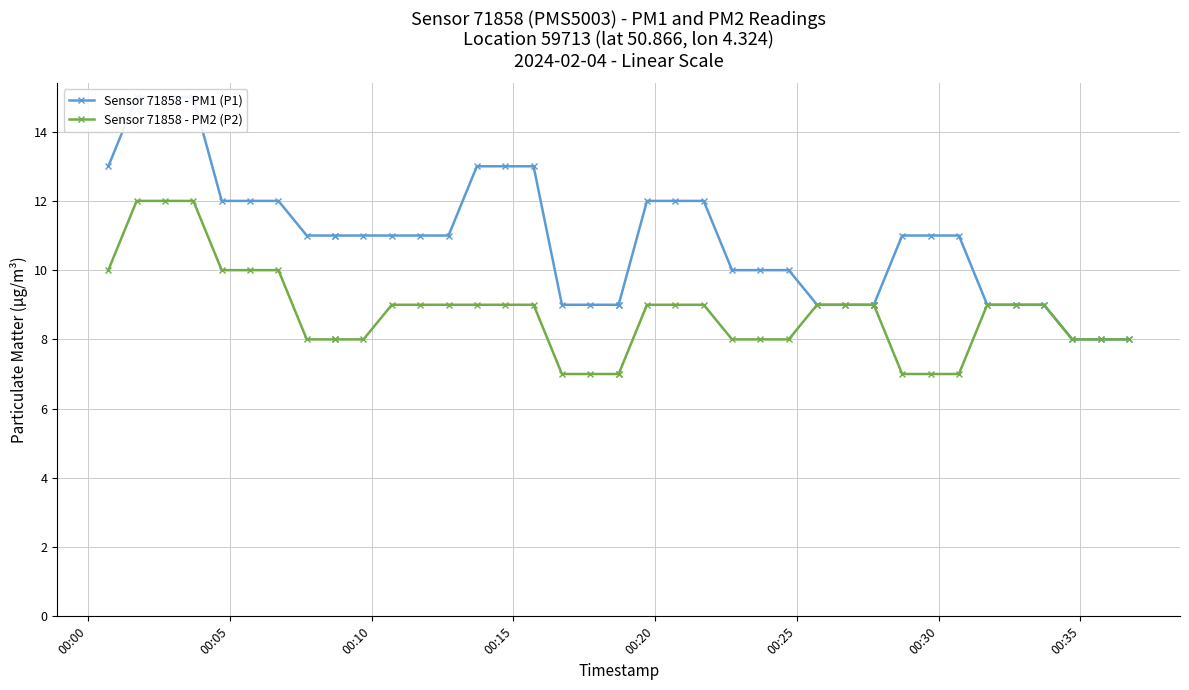

True or false: Sensor 71858 - PM1 (P1) and Sensor 71858 - PM2 (P2) intersect in this chart.

False